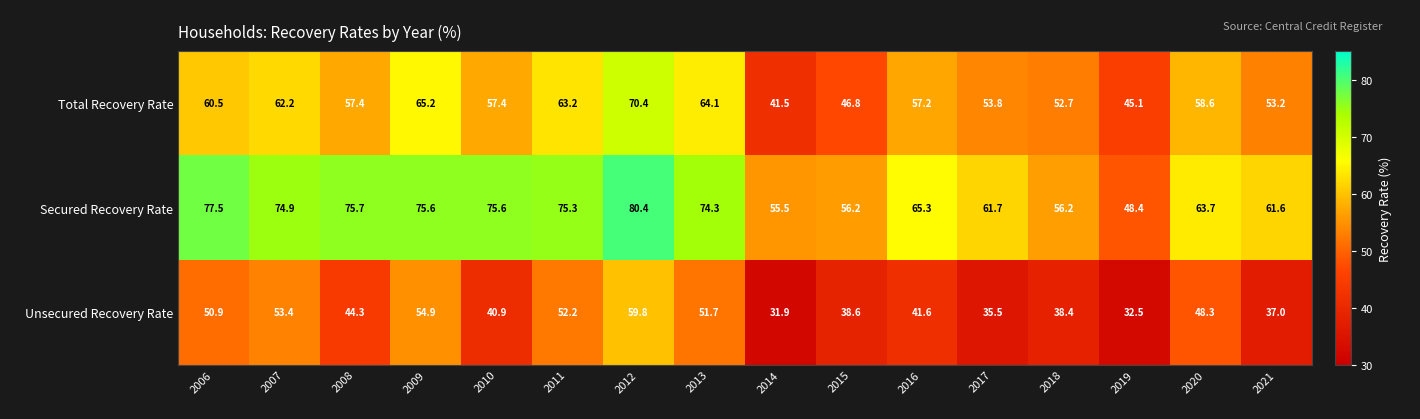

The Secured Recovery Rate series shows 107.3 at 2007. True or false?

False